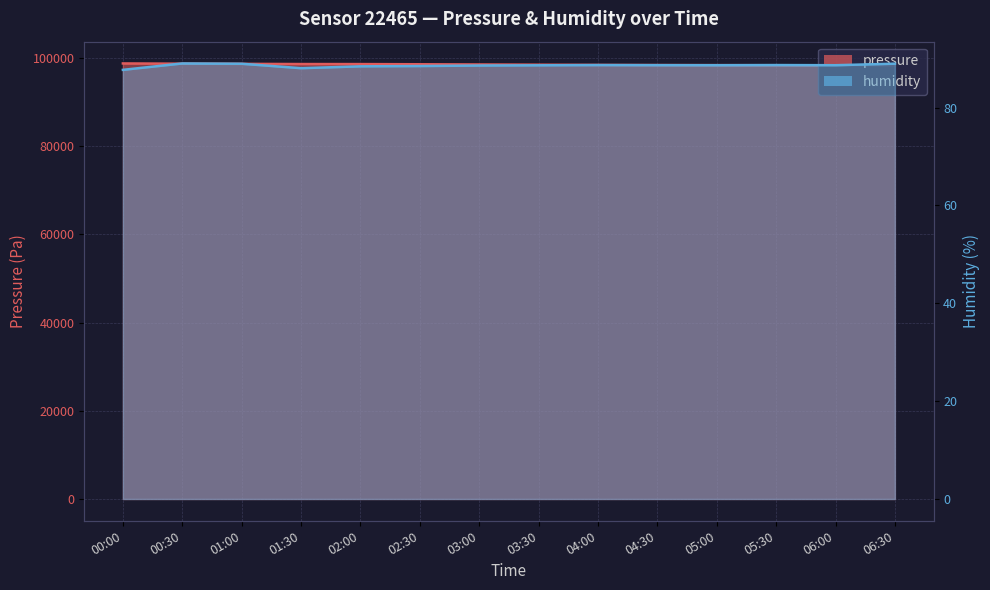

What is the label of the 5th point from the left?

02:00